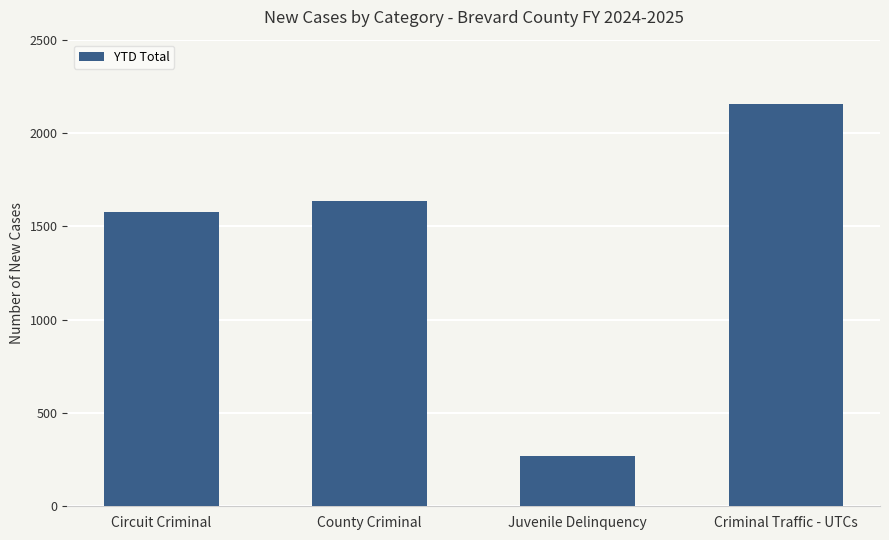

Count the number of data series in this chart.

1